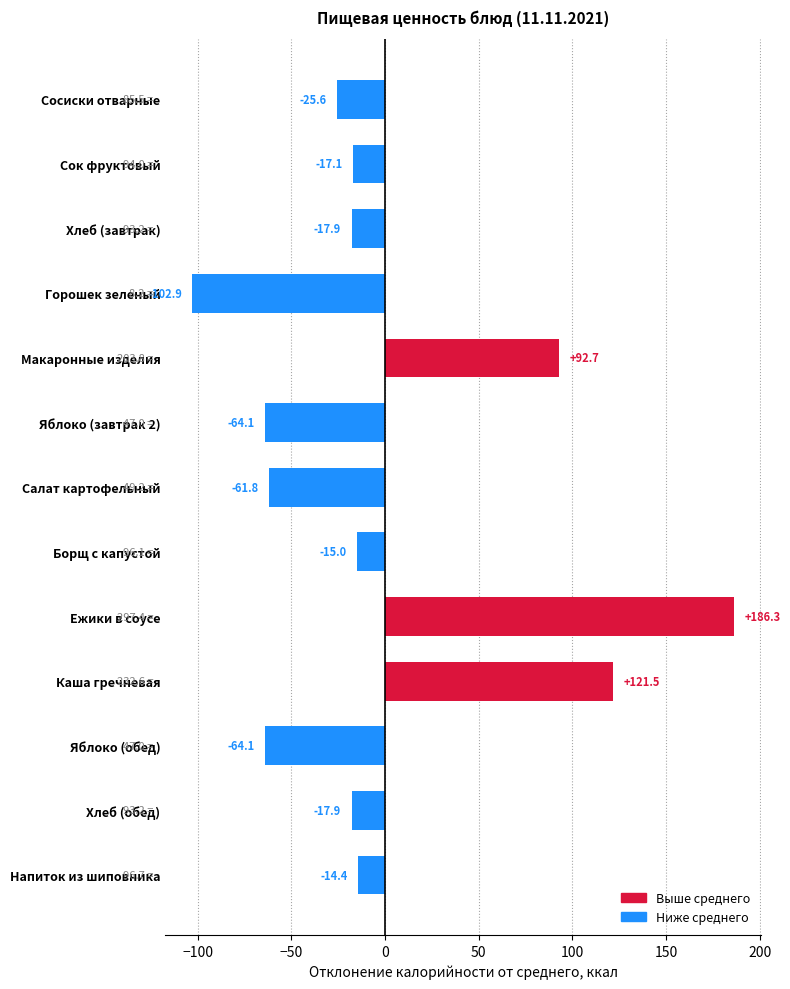

What is the approximate value at Макаронные изделия?

92.7